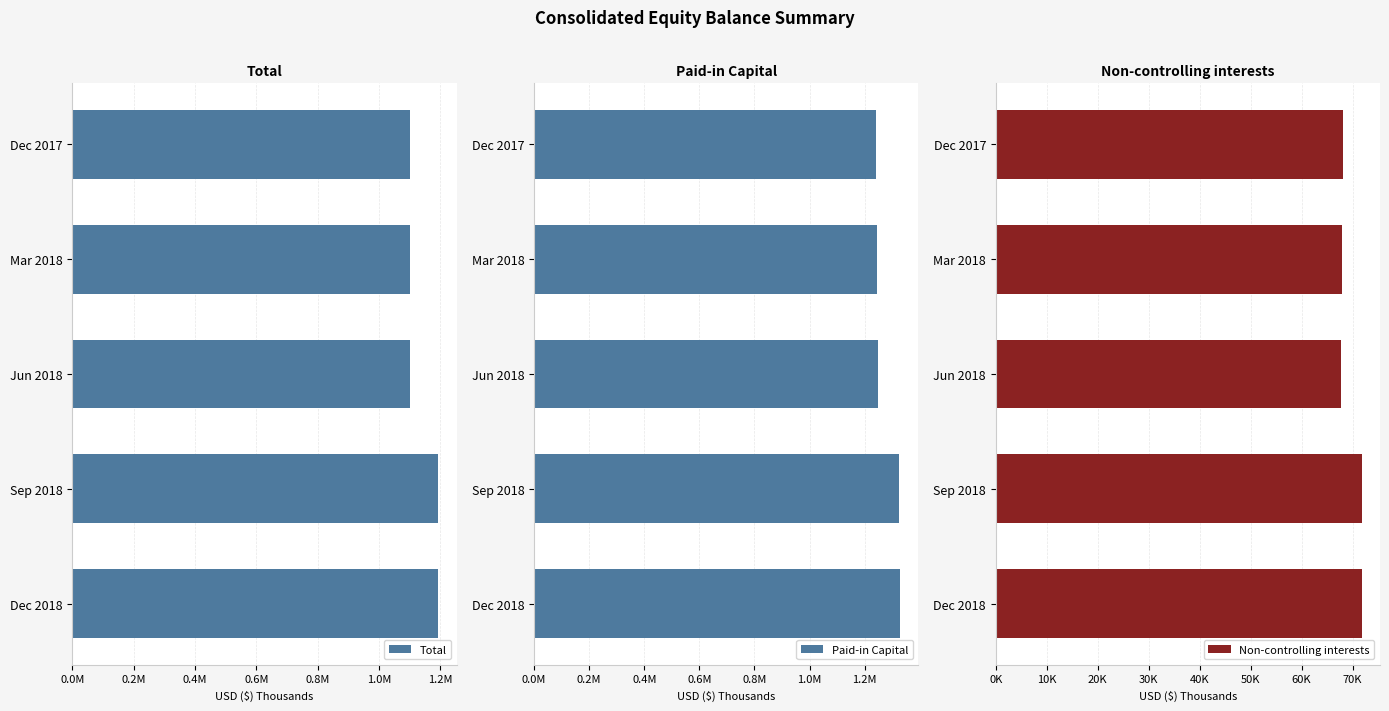

What is the maximum value shown in the chart?

1328495